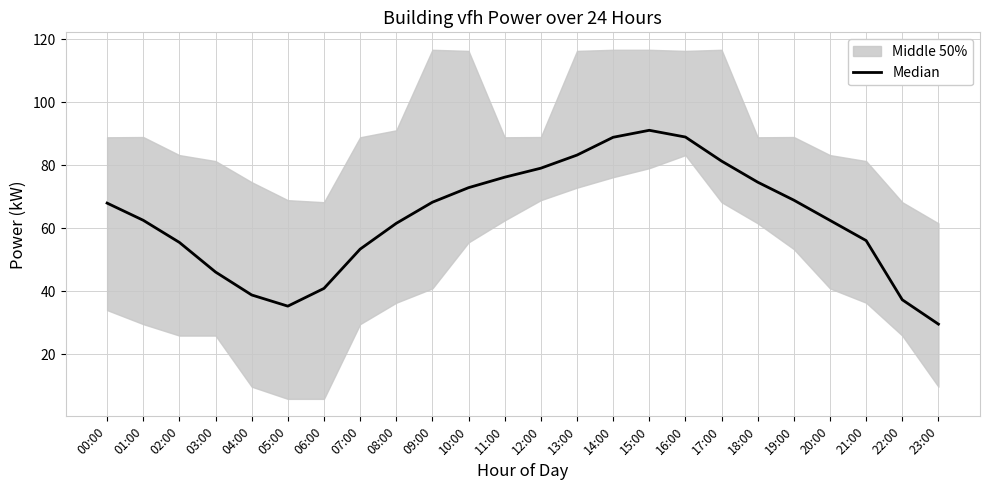

The value at 18:00 is 105.4. True or false?

False